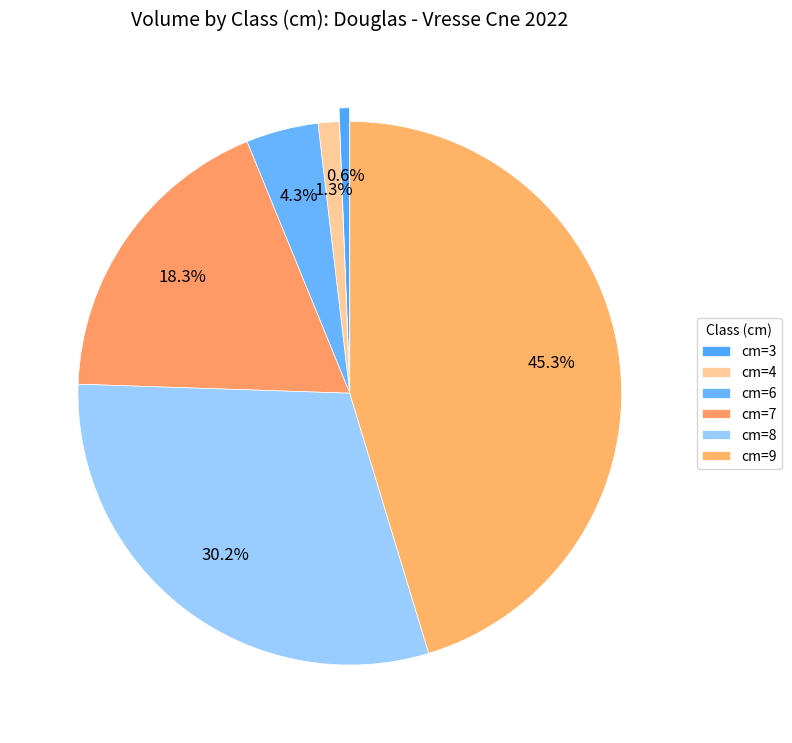

Is there any slice that represents more than half of the pie?

No